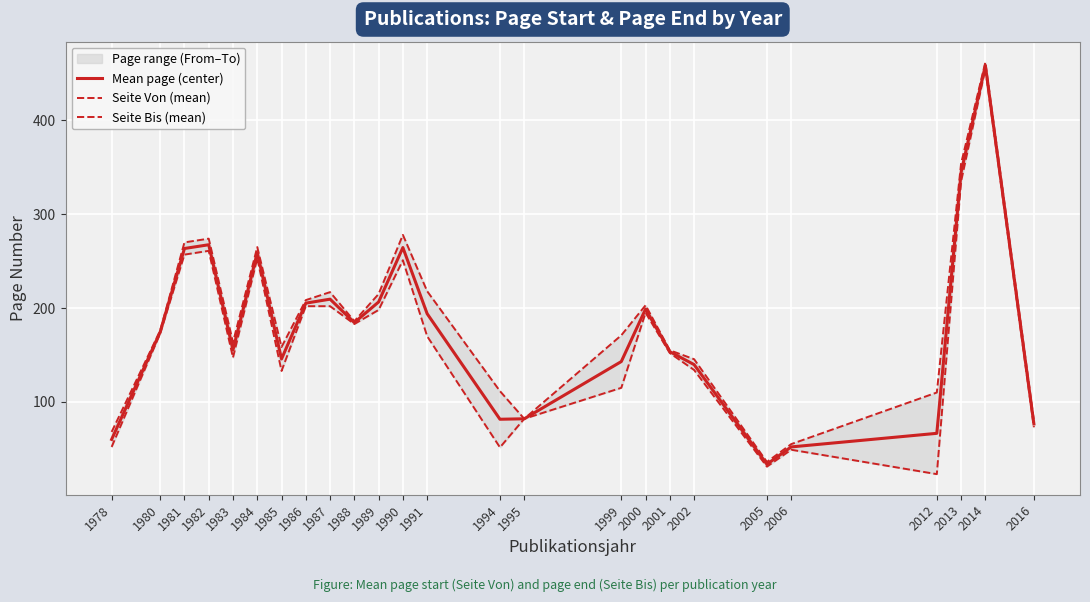

At which label does Mean page (center) reach its minimum?

2005